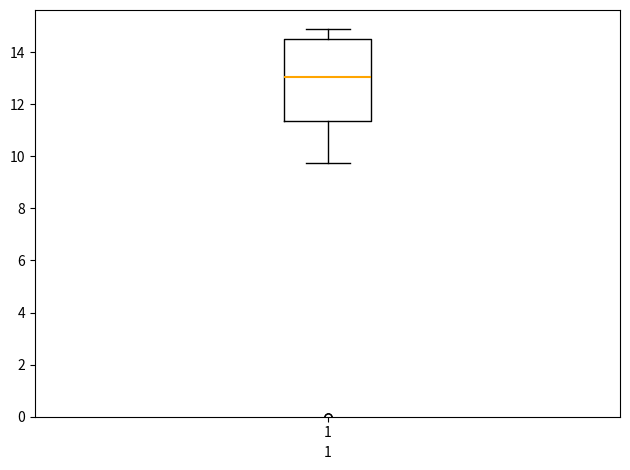

Read this box plot against the y-axis: the position of the median line, the range covered by the box, and the ends of both whiskers. The values are not printed on the chart, so give them approximately, as read against the axis.

median 13.0, box 11.4 to 14.4, whiskers 9.8 to 14.8